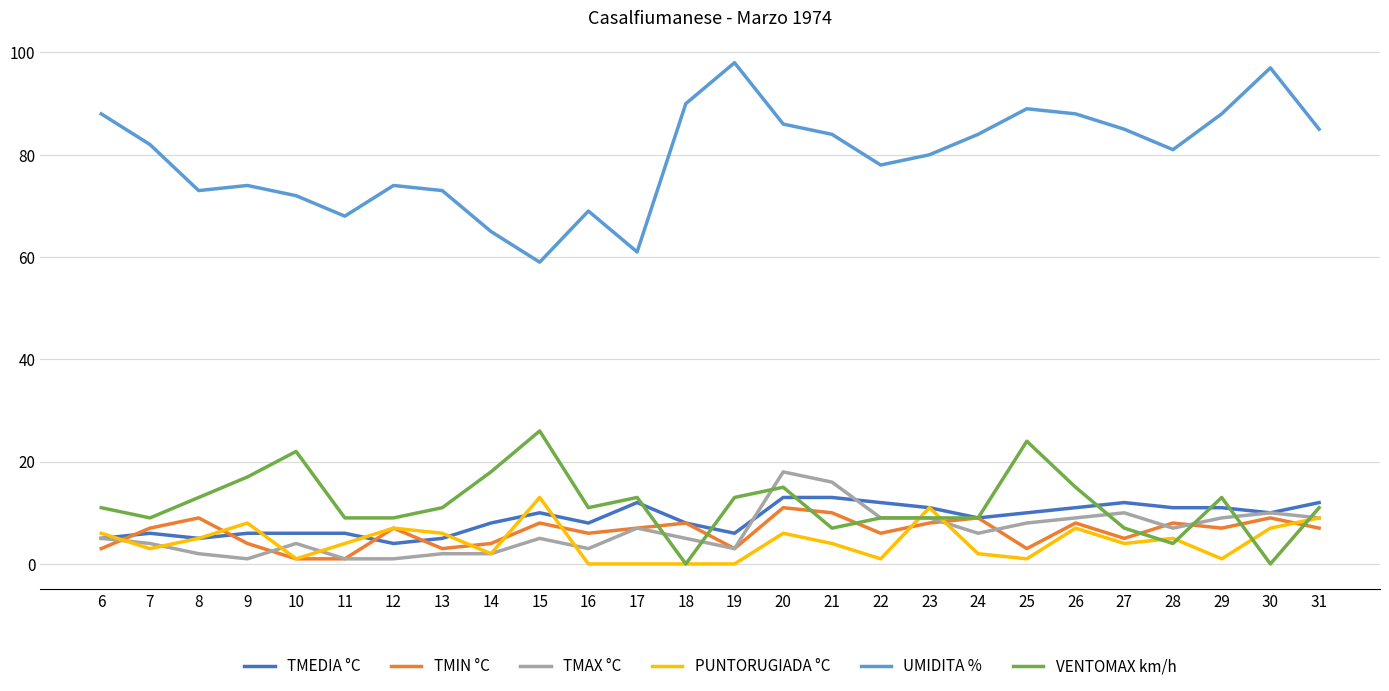

At which label does UMIDITA % reach its minimum?

15